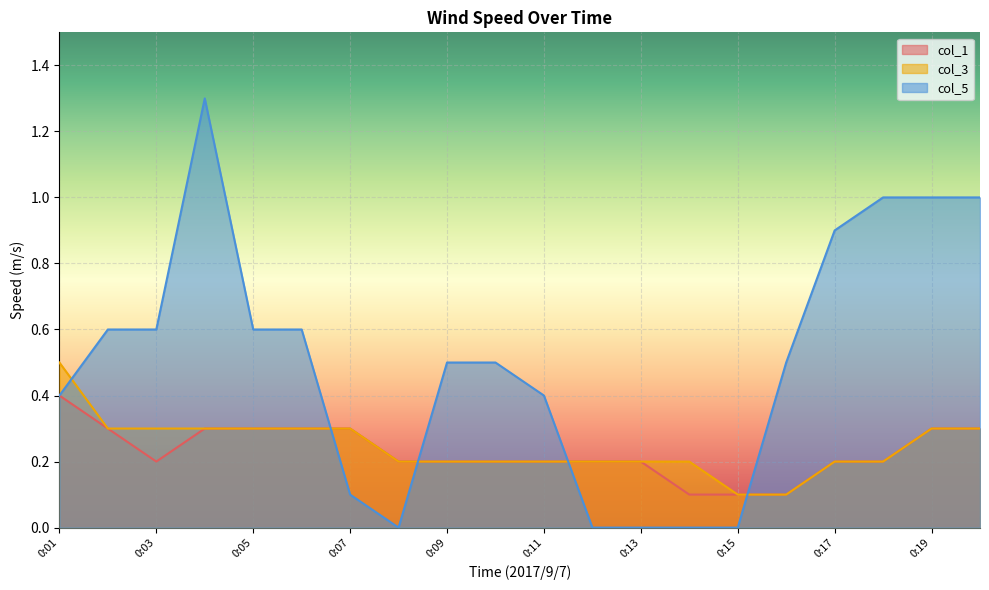

Where do col_3 and col_5 first cross each other?

0:01 and 0:02